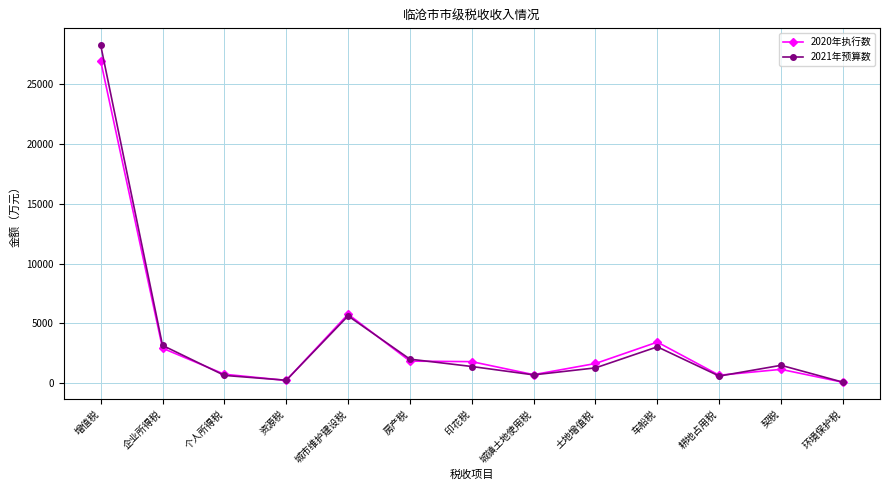

What is the label of the 5th point from the left?

城市维护建设税